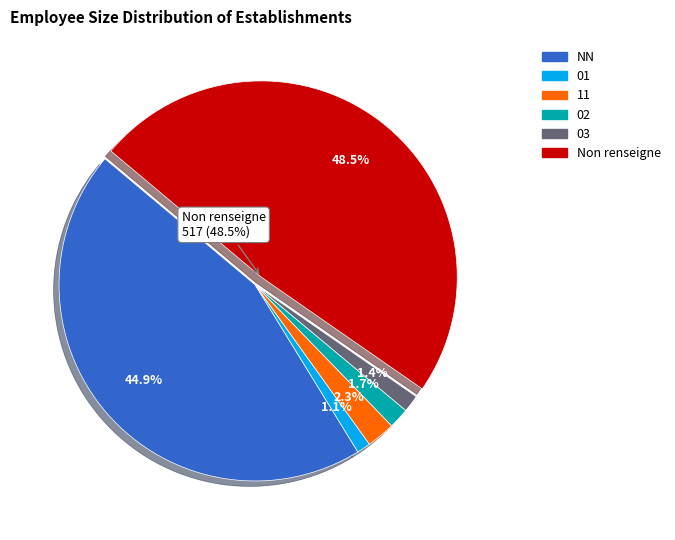

Does NN account for over 50% of the chart?

No